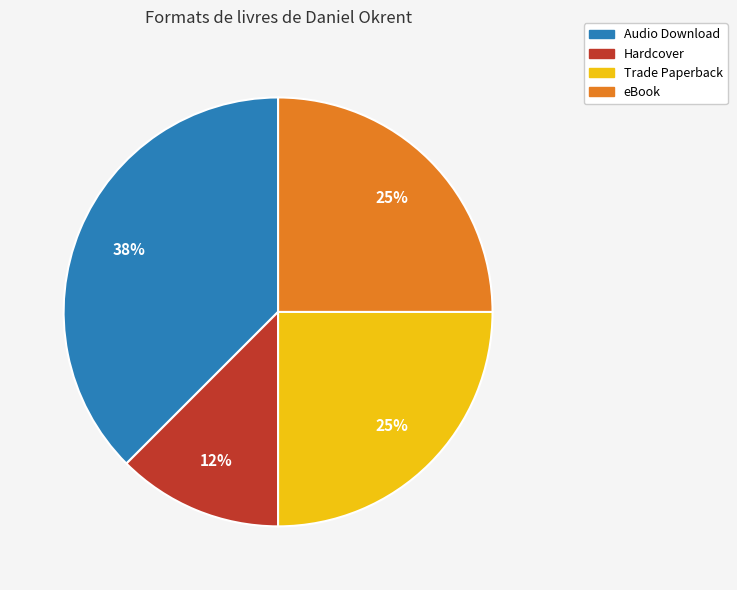

To the nearest percent, what is the average slice percentage?

25%